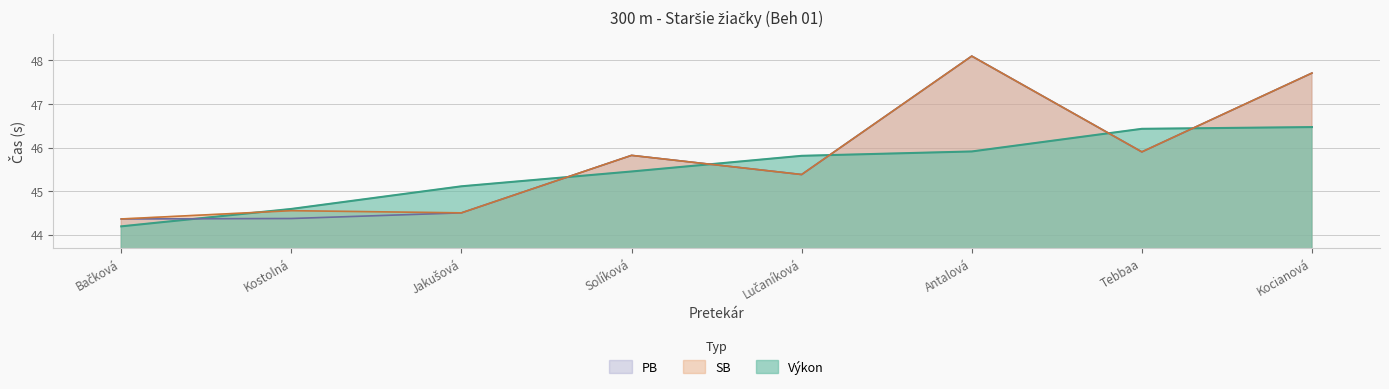

At which label does PB first exceed 45?

Solíková